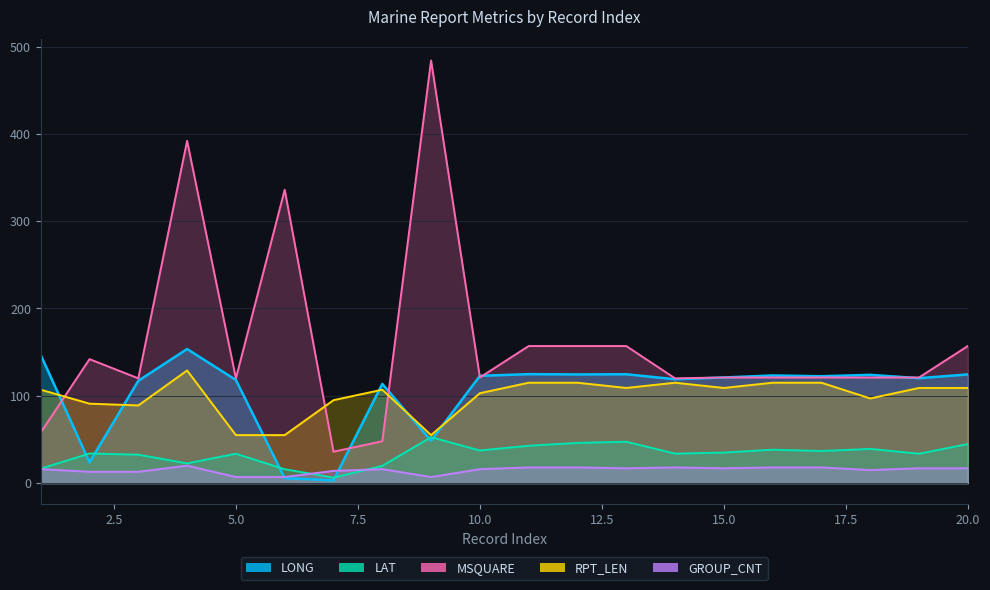

Which series has the largest total across all categories?

MSQUARE